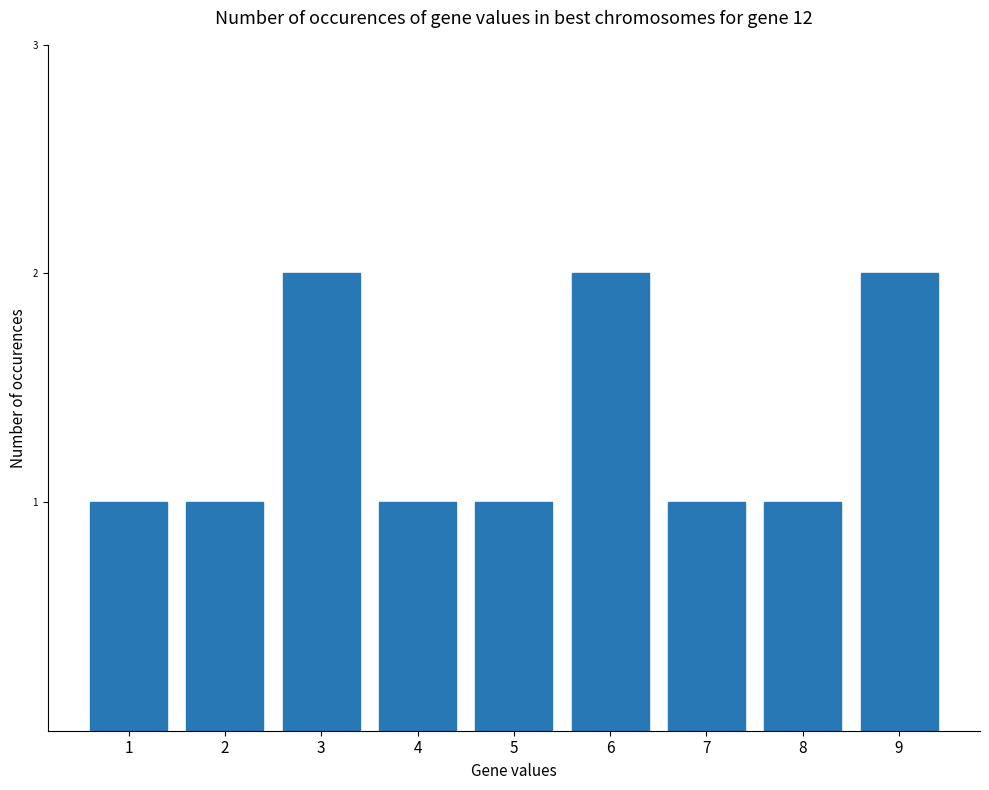

Are the bars grouped side by side (vs. stacked)?

No